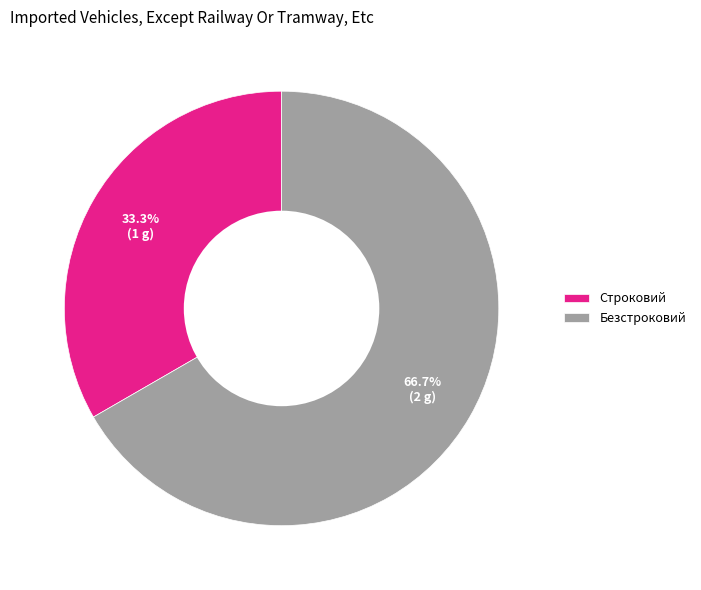

To the nearest percent, what is the difference between the largest and smallest slice percentages?

33%